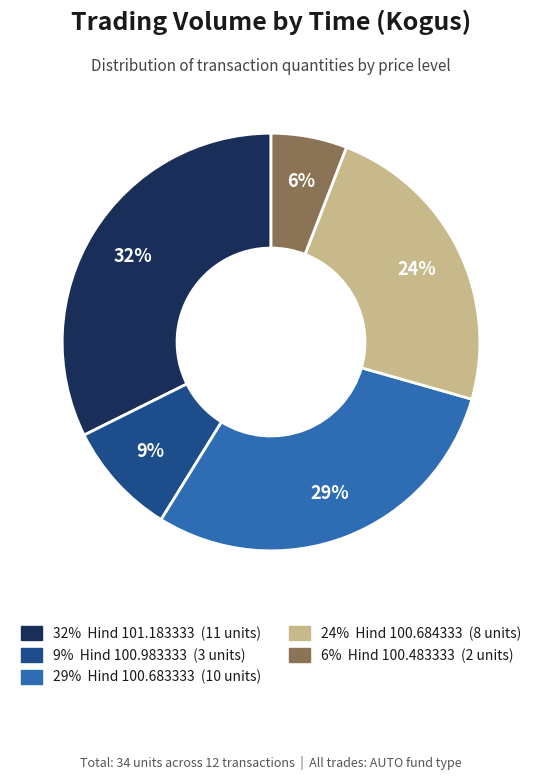

Is there any slice that represents more than half of the pie?

No